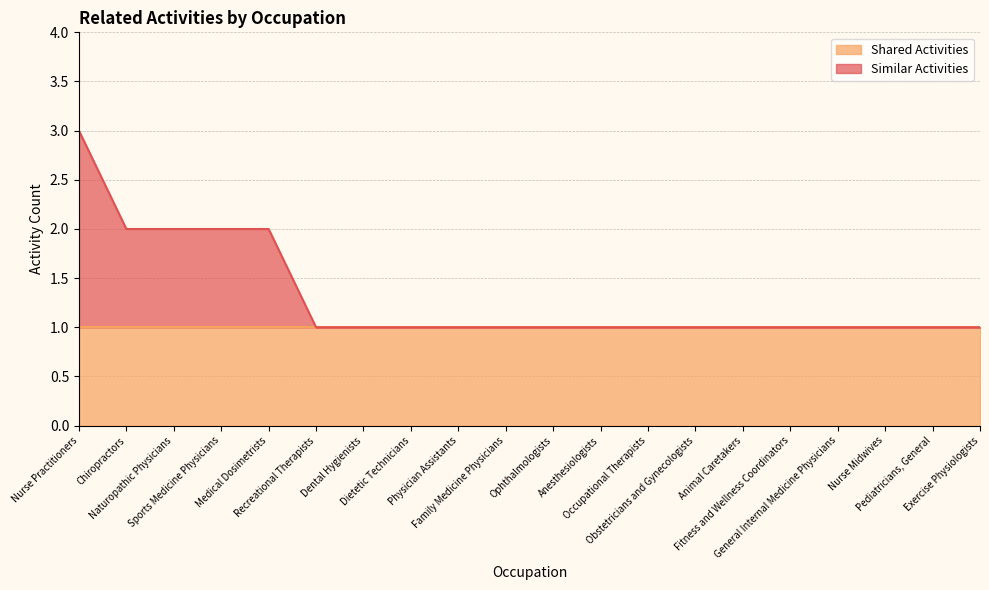

Which category has the highest value across all series?

Nurse Practitioners